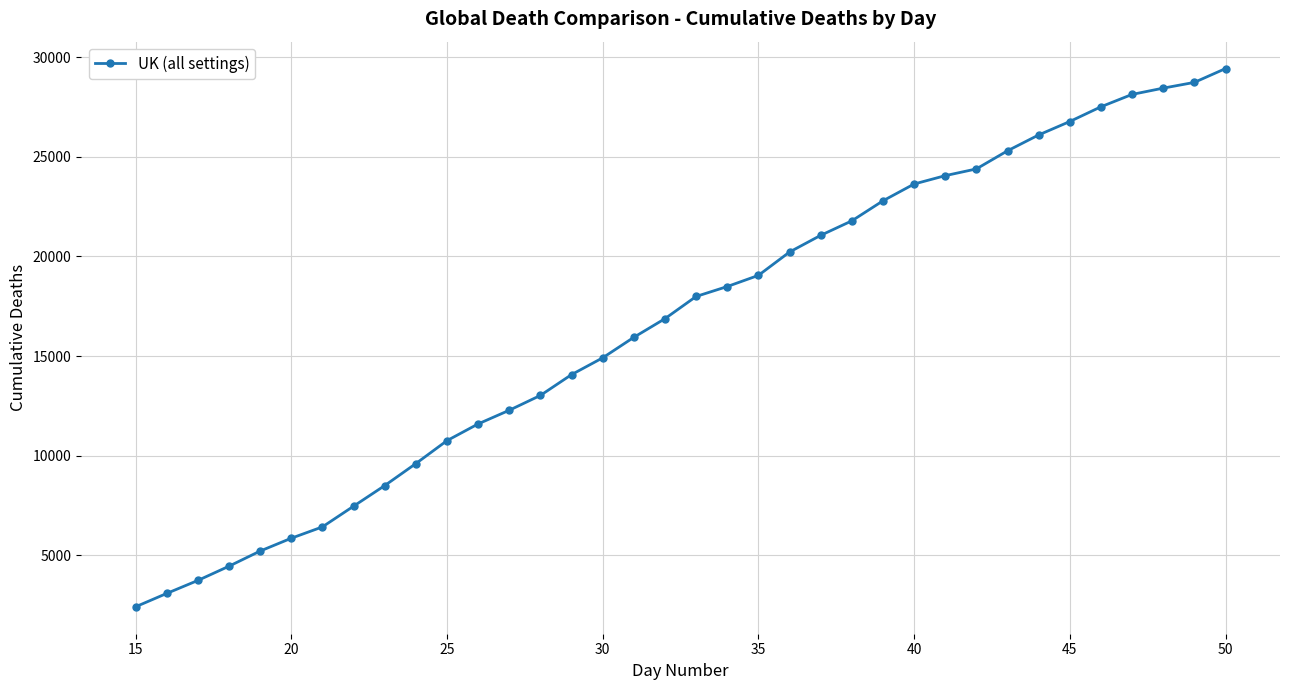

What is the sum of all values?

600215